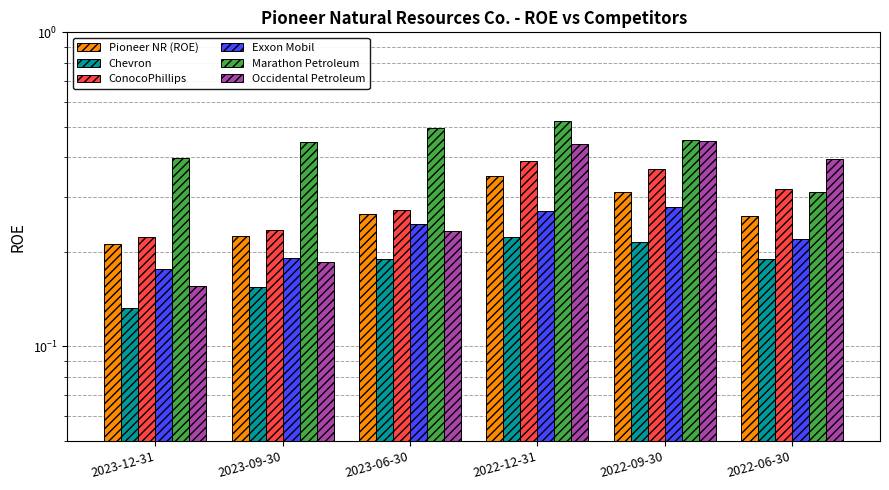

What is the maximum value for ConocoPhillips?

0.4